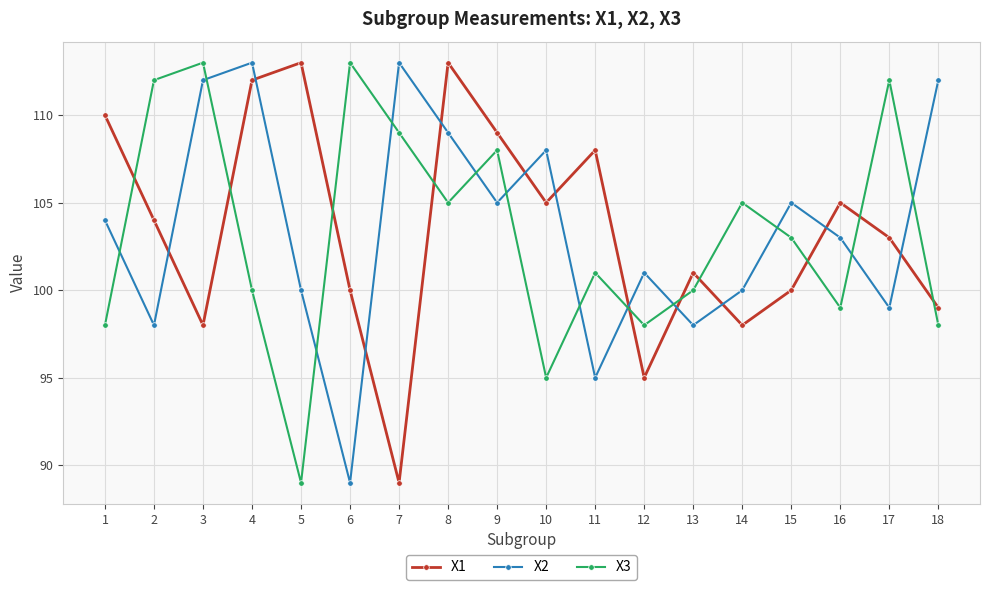

Which series changed the most between 1 and 14?

X1